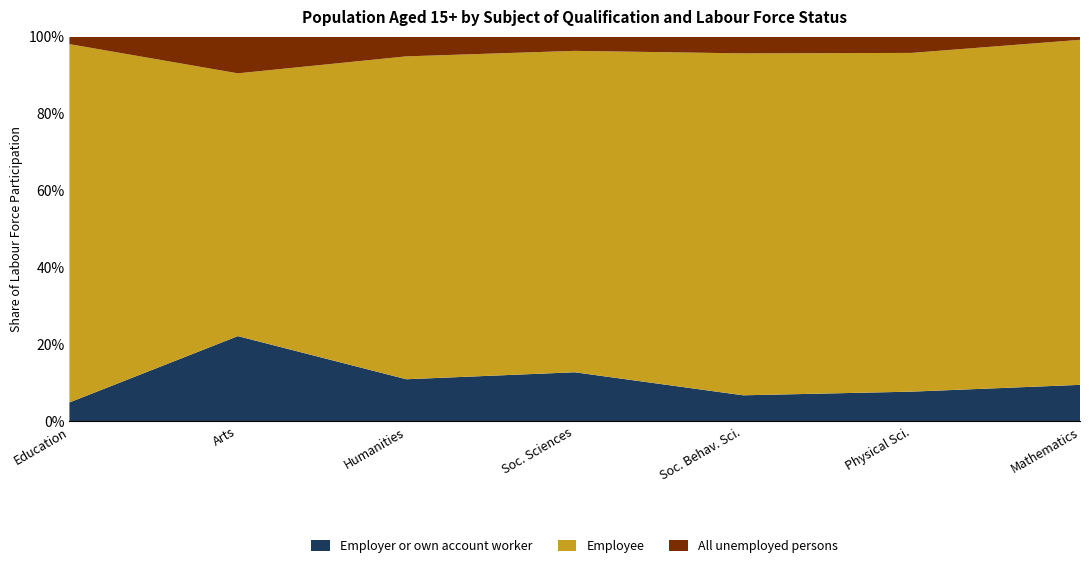

Reading left to right, transcribe all the data shown in this chart.

Employer or own account worker: Education=1480	Arts=3554	Humanities=3367	Social sciences, business and law=11388	Social and behavioural science=732	Physical sciences=1043	Mathematics=370
Employee: Education=28455	Arts=10991	Humanities=25980	Social sciences, business and law=74968	Social and behavioural science=9706	Physical sciences=12001	Mathematics=3522
All unemployed persons: Education=597	Arts=1537	Humanities=1591	Social sciences, business and law=3330	Social and behavioural science=476	Physical sciences=578	Mathematics=33